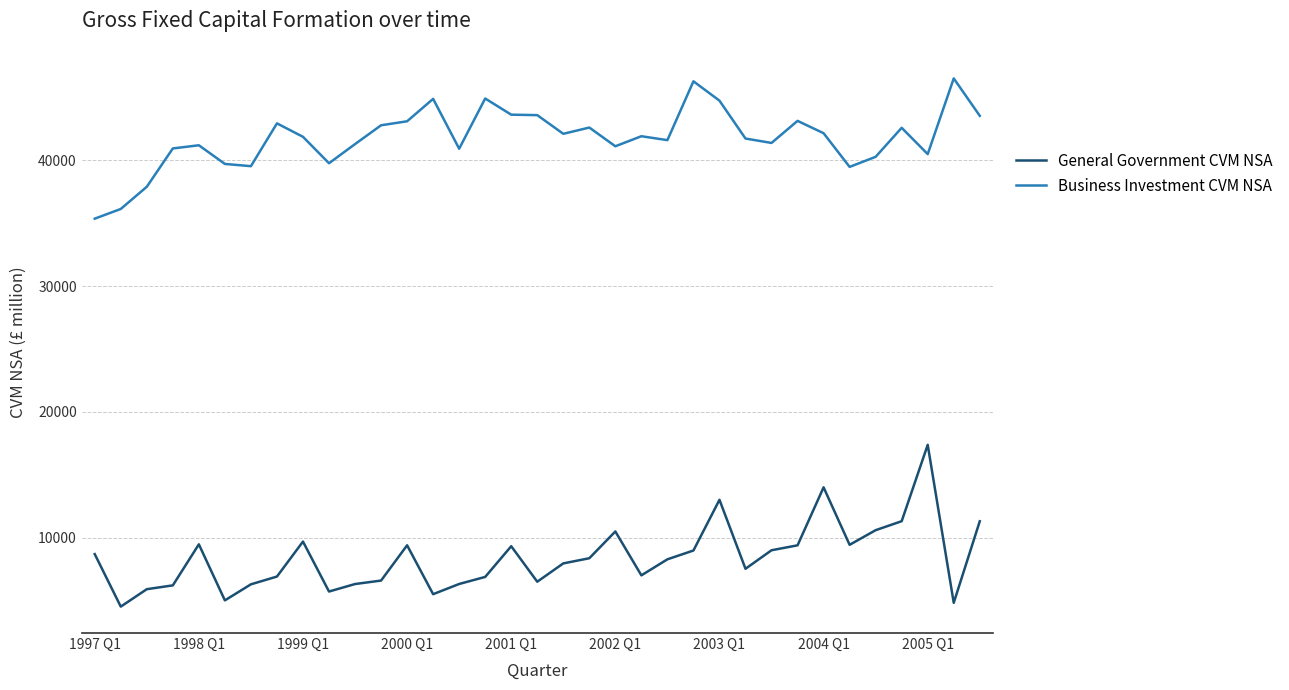

What is the minimum value shown in the chart?

4537